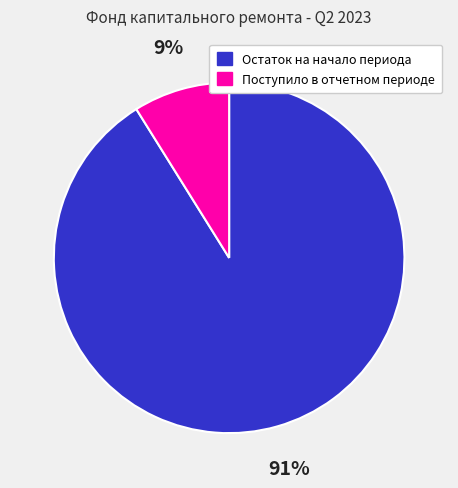

Do Поступило в отчетном периоде and Остаток на начало периода together represent more than half of the pie?

Yes